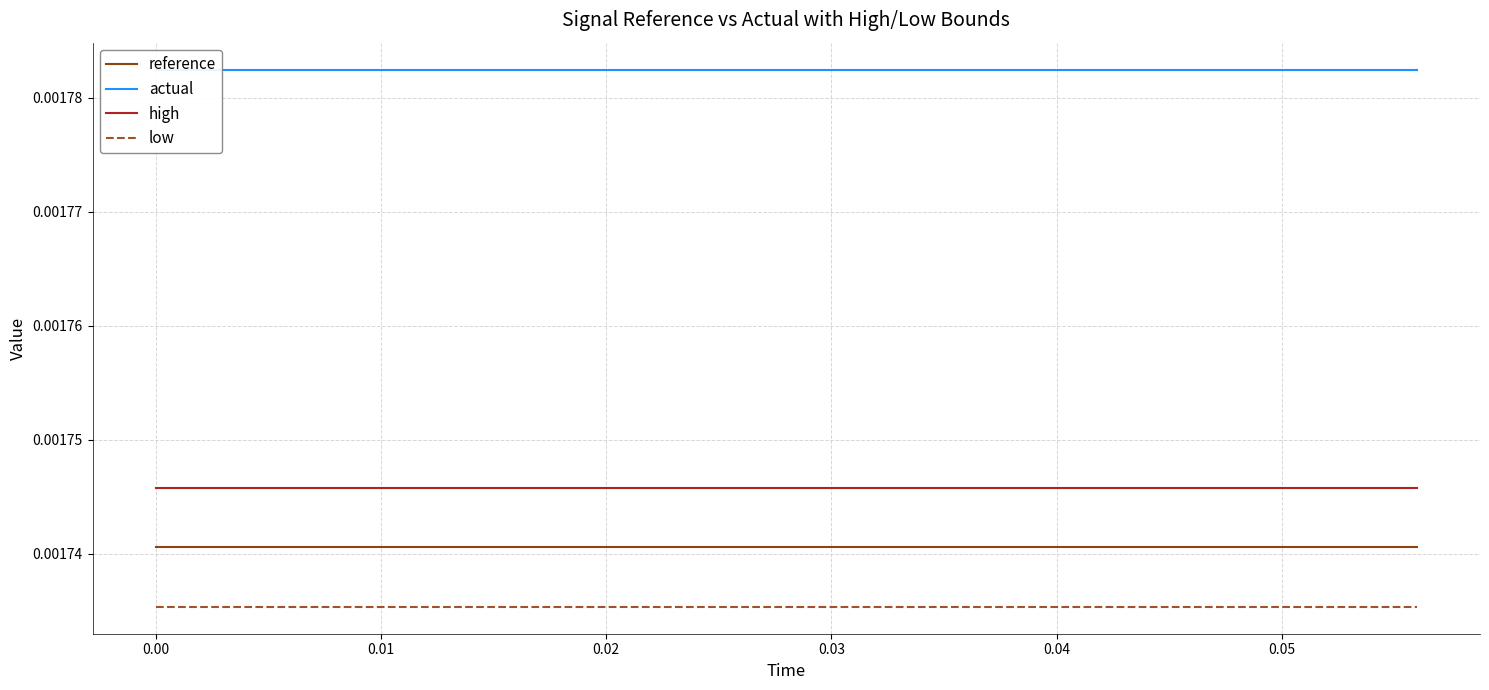

True or false: low and high cross at least once.

False